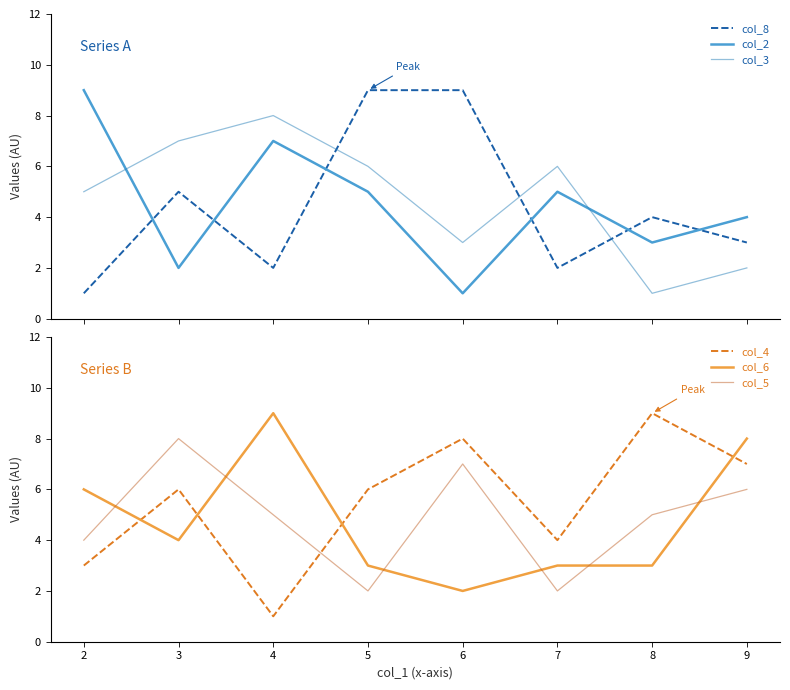

What value does the col_3 series have at 4?

8